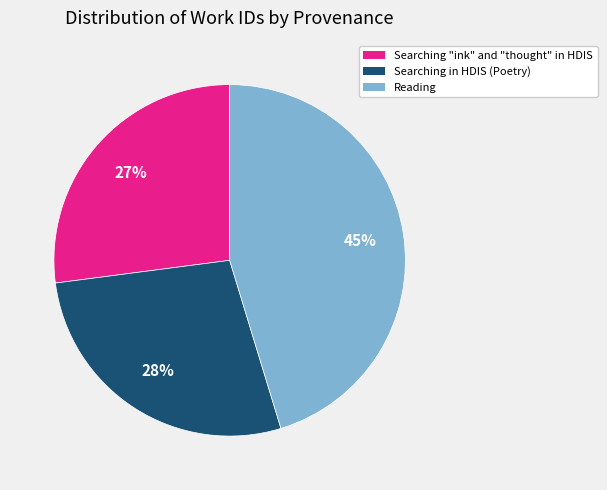

To the nearest percent, what is the combined percentage of Searching "ink" and "thought" in HDIS and Reading?

72%